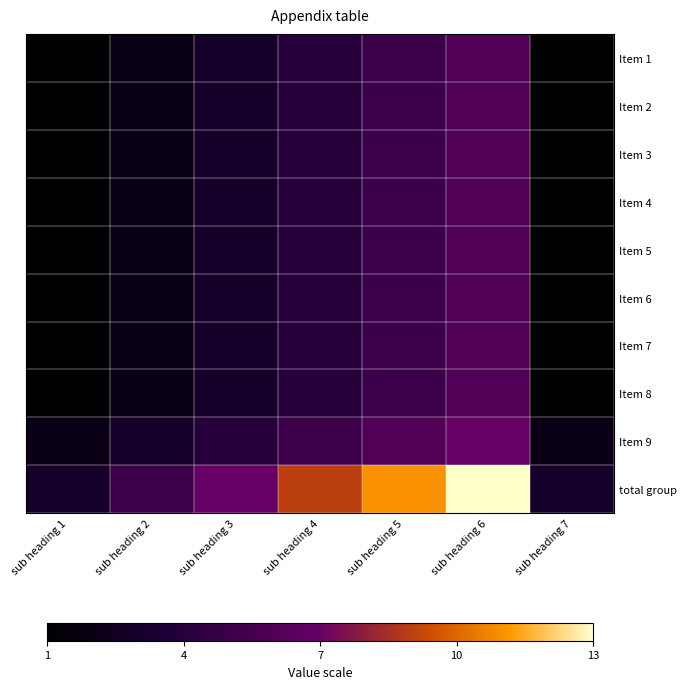

Reading left to right, extract all data points from this chart.

Item 1: sub heading 1=0.0	sub heading 2=0.1	sub heading 3=0.2	sub heading 4=0.2	sub heading 5=0.3	sub heading 6=0.4	sub heading 7=0.0
Item 2: sub heading 1=0.0	sub heading 2=0.1	sub heading 3=0.2	sub heading 4=0.2	sub heading 5=0.3	sub heading 6=0.4	sub heading 7=0.0
Item 3: sub heading 1=0.0	sub heading 2=0.1	sub heading 3=0.2	sub heading 4=0.2	sub heading 5=0.3	sub heading 6=0.4	sub heading 7=0.0
Item 4: sub heading 1=0.0	sub heading 2=0.1	sub heading 3=0.2	sub heading 4=0.2	sub heading 5=0.3	sub heading 6=0.4	sub heading 7=0.0
Item 5: sub heading 1=0.0	sub heading 2=0.1	sub heading 3=0.2	sub heading 4=0.2	sub heading 5=0.3	sub heading 6=0.4	sub heading 7=0.0
Item 6: sub heading 1=0.0	sub heading 2=0.1	sub heading 3=0.2	sub heading 4=0.2	sub heading 5=0.3	sub heading 6=0.4	sub heading 7=0.0
Item 7: sub heading 1=0.0	sub heading 2=0.1	sub heading 3=0.2	sub heading 4=0.2	sub heading 5=0.3	sub heading 6=0.4	sub heading 7=0.0
Item 8: sub heading 1=0.0	sub heading 2=0.1	sub heading 3=0.2	sub heading 4=0.2	sub heading 5=0.3	sub heading 6=0.4	sub heading 7=0.0
Item 9: sub heading 1=0.1	sub heading 2=0.2	sub heading 3=0.2	sub heading 4=0.3	sub heading 5=0.4	sub heading 6=0.5	sub heading 7=0.1
total group: sub heading 1=0.2	sub heading 2=0.3	sub heading 3=0.5	sub heading 4=0.7	sub heading 5=0.8	sub heading 6=1.0	sub heading 7=0.2